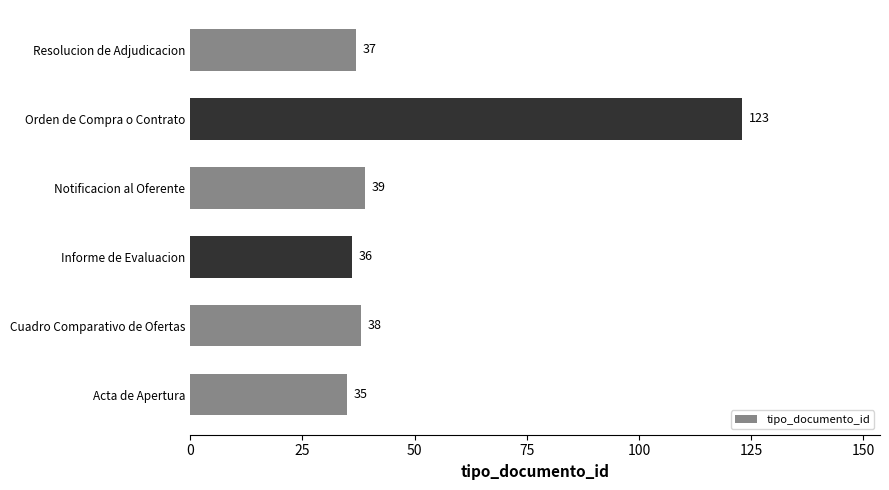

List the labels in order of value, largest first.

Orden de Compra o Contrato, Notificacion al Oferente, Cuadro Comparativo de Ofertas, Resolucion de Adjudicacion, Informe de Evaluacion, Acta de Apertura